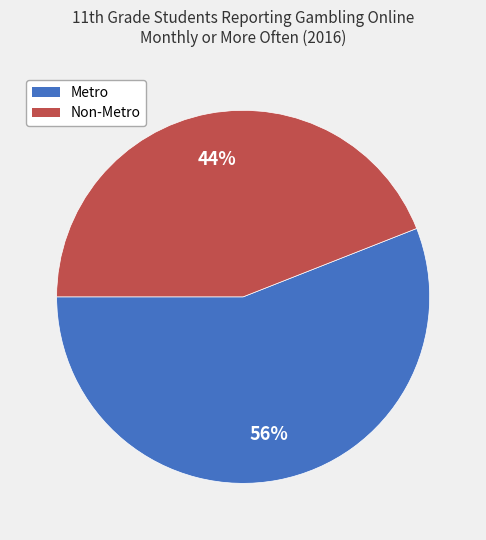

Which has a higher value, Metro or Non-Metro?

Metro